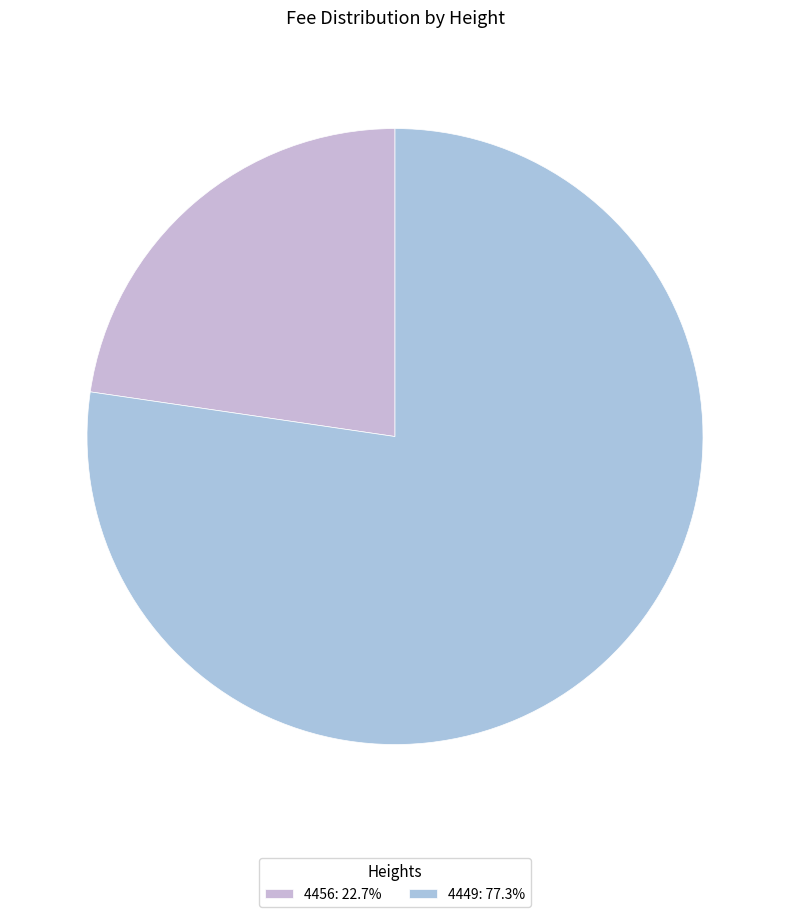

What is the ratio of the value at 4449 to the value at 4456?

3.4